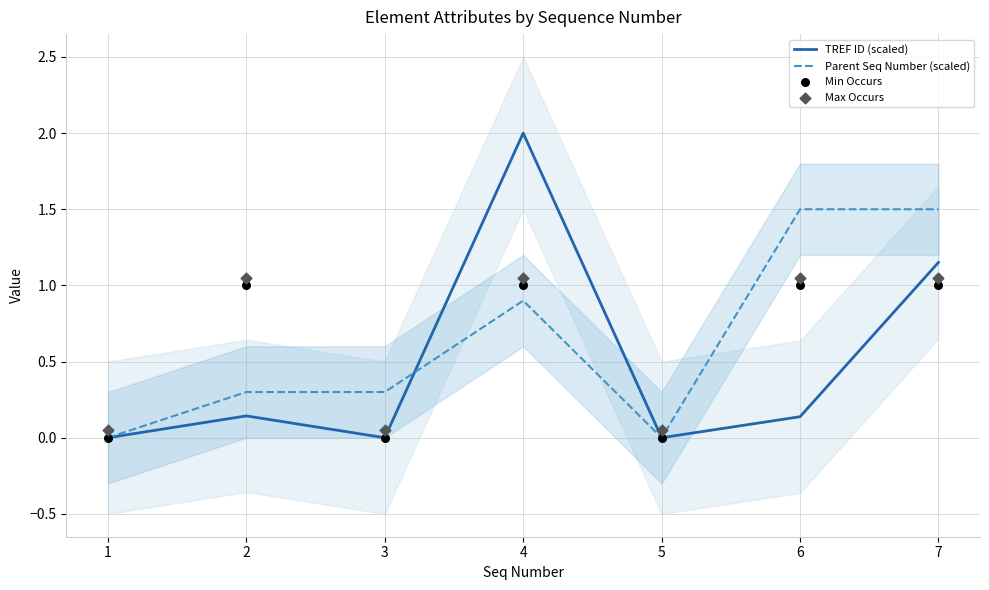

Is the value of TREF ID (scaled) at 4 greater than the value of Parent Seq Number (scaled) at 7?

Yes